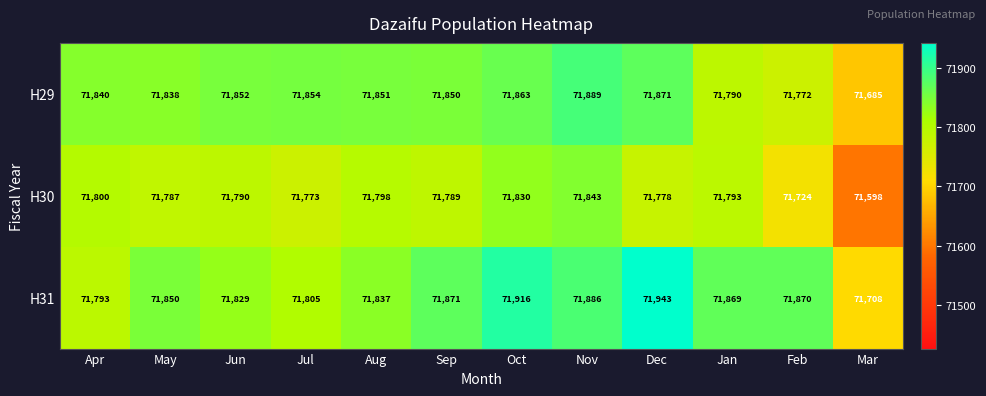

Is it true that H31 equals 71869 at Jan?

True